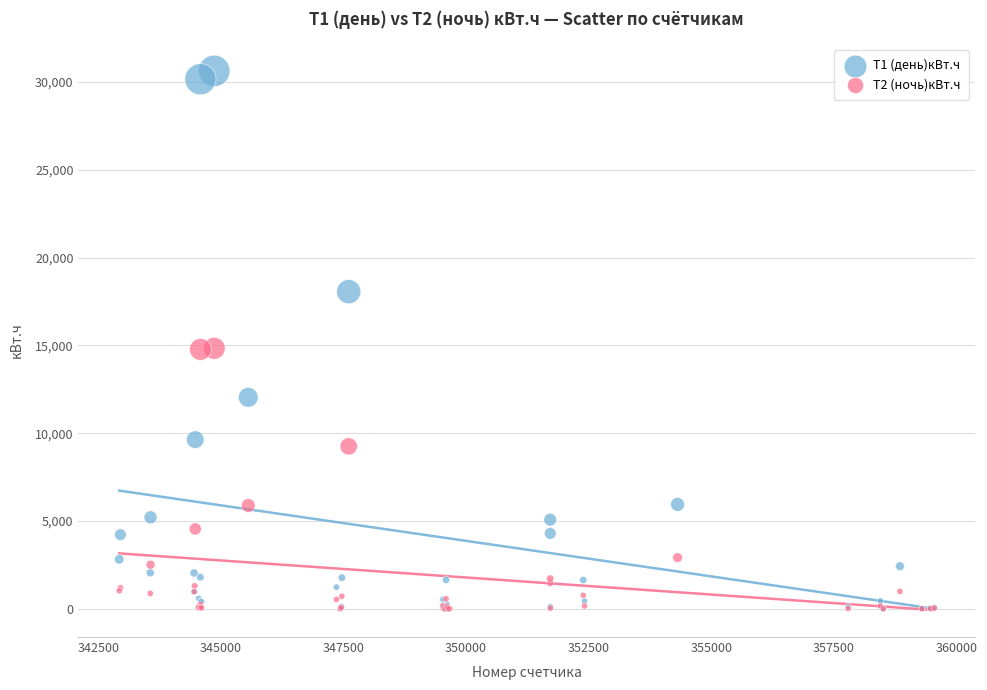

Which series has the widest spread of Y values?

Т1 (день)кВт.ч